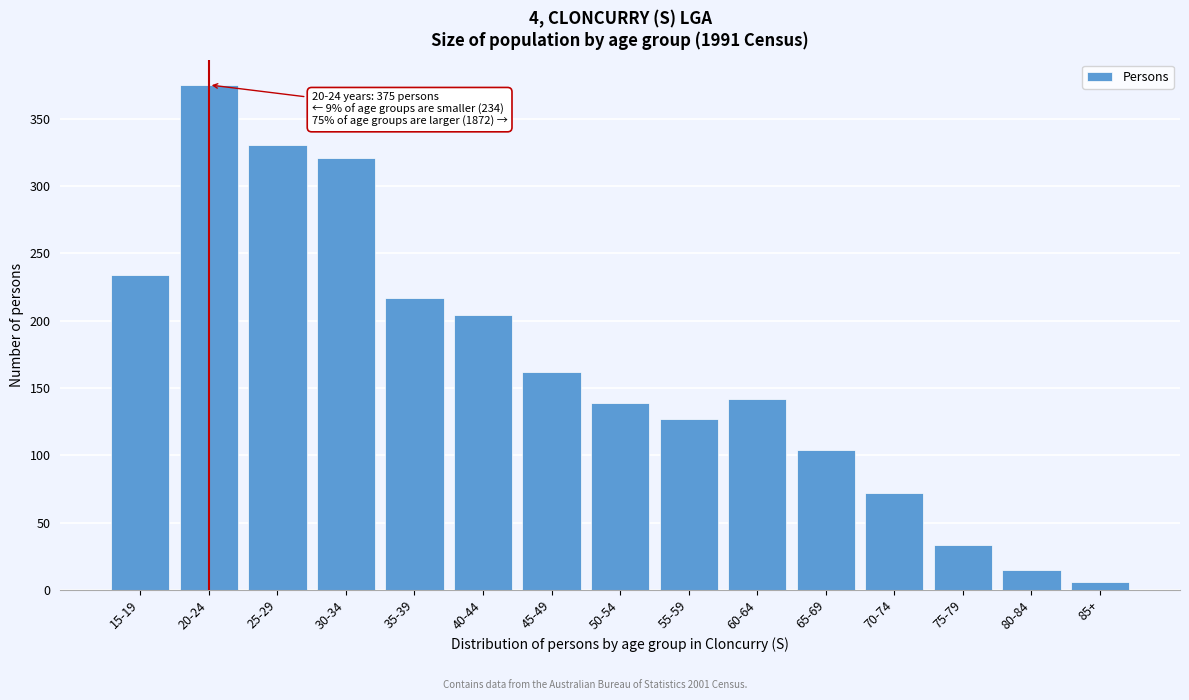

Reading left to right, extract all data points from this chart.

234	375	330	321	217	204	162	139	127	142	104	72	33	15	6